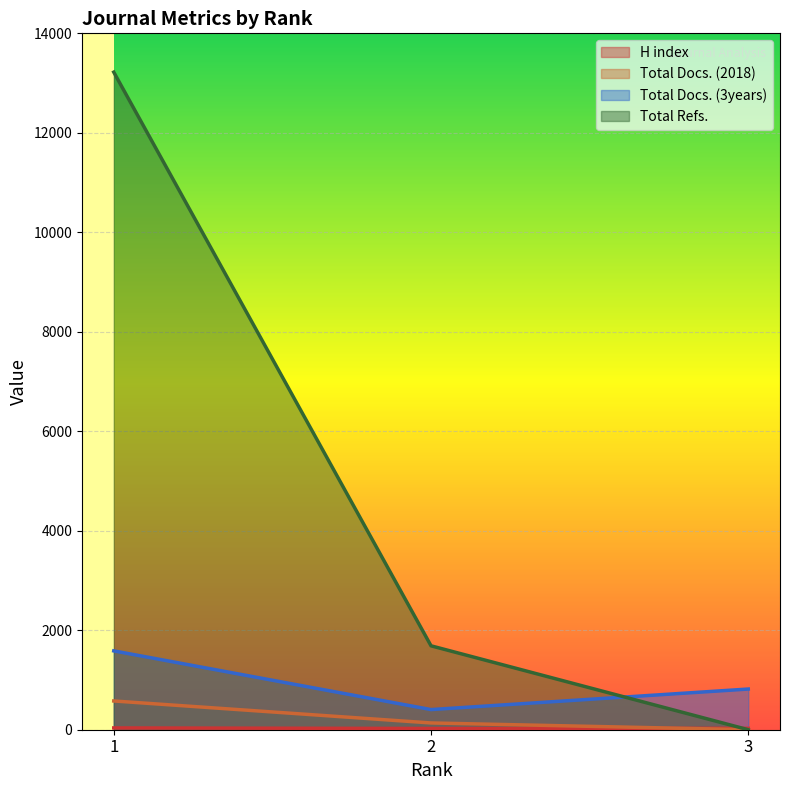

Is the value of Total Refs. at 3 greater than the value of H index at 1?

No